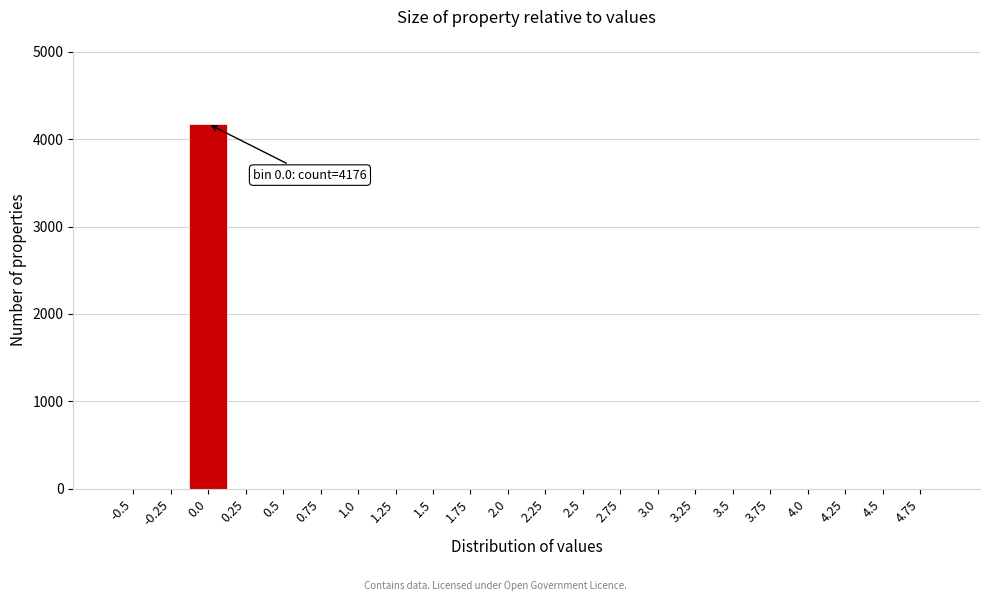

Reading left to right, transcribe all the data shown in this chart.

-0.5=0	-0.25=0	0.0=4176	0.25=0	0.5=0	0.75=0	1.0=0	1.25=0	1.5=0	1.75=0	2.0=0	2.25=0	2.5=0	2.75=0	3.0=0	3.25=0	3.5=0	3.75=0	4.0=0	4.25=0	4.5=0	4.75=0